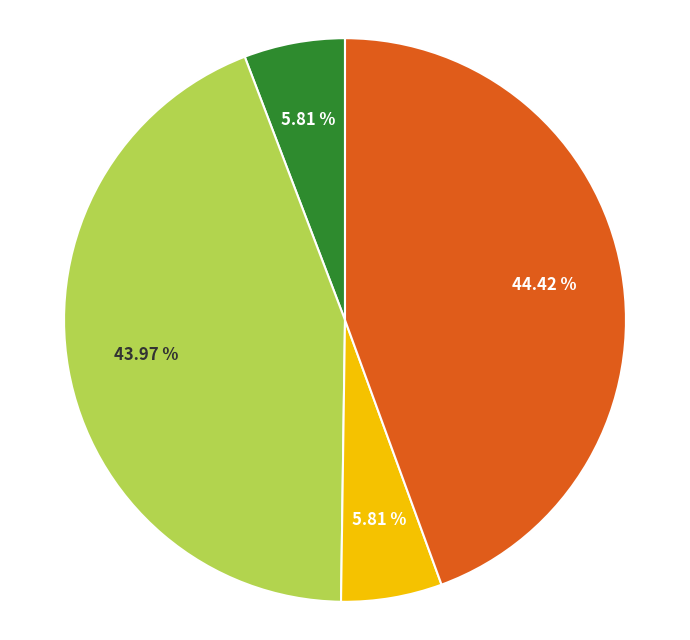

How many segments does this pie chart have?

4